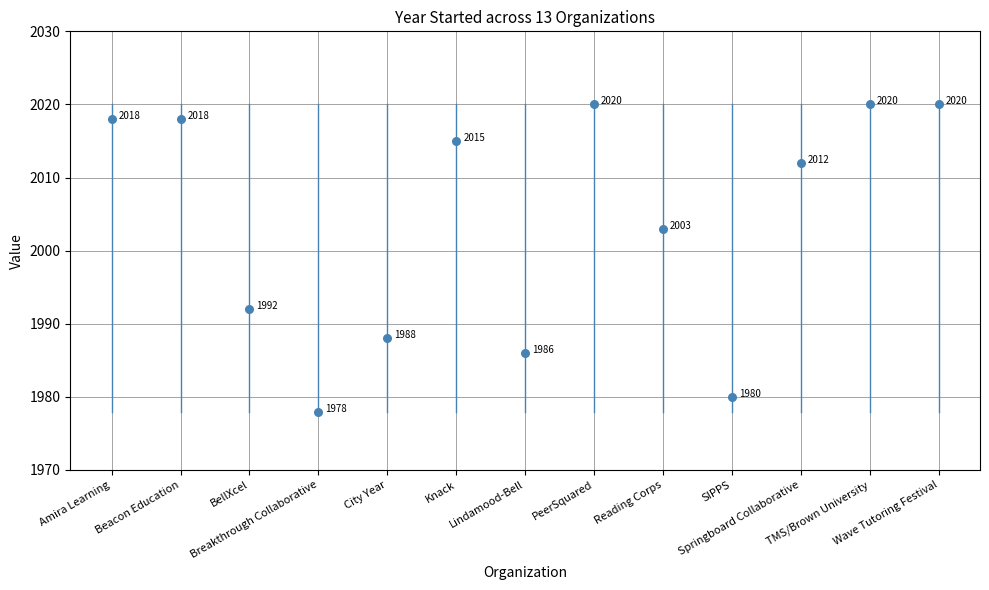

What is the range of Y values (max minus min)?

42